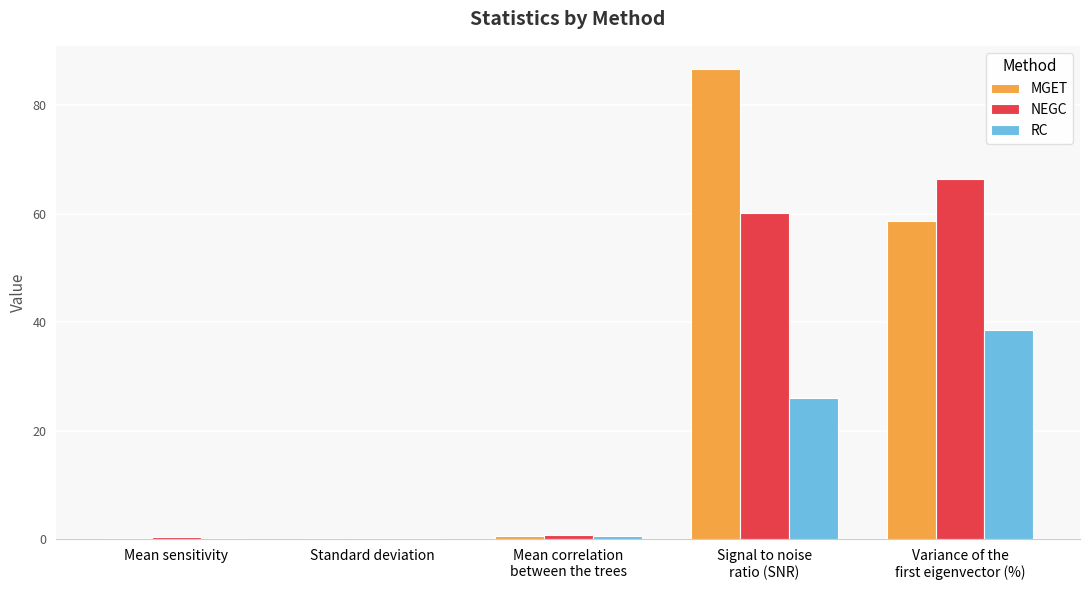

At which label is RC closest to 19?

Signal to noise
ratio (SNR)